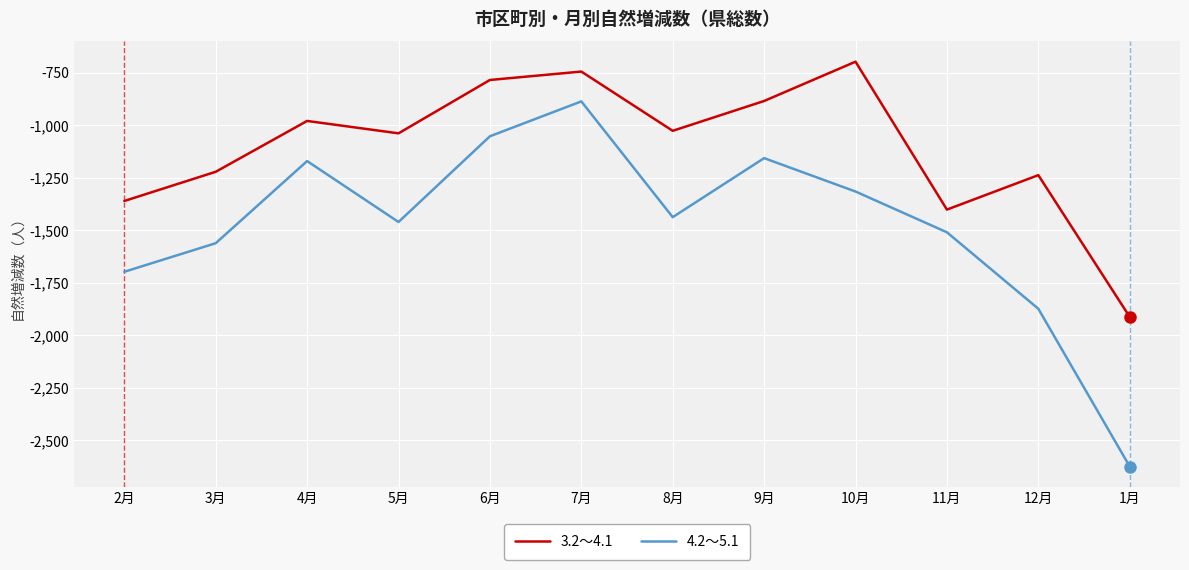

Is it true that 4.2～5.1 equals -2441 at 11月?

False